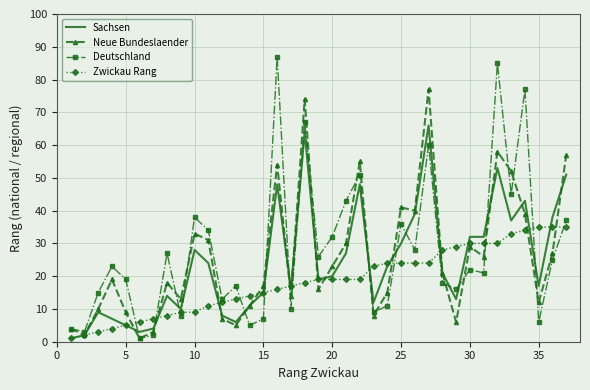

Which series has the widest spread of values?

Deutschland